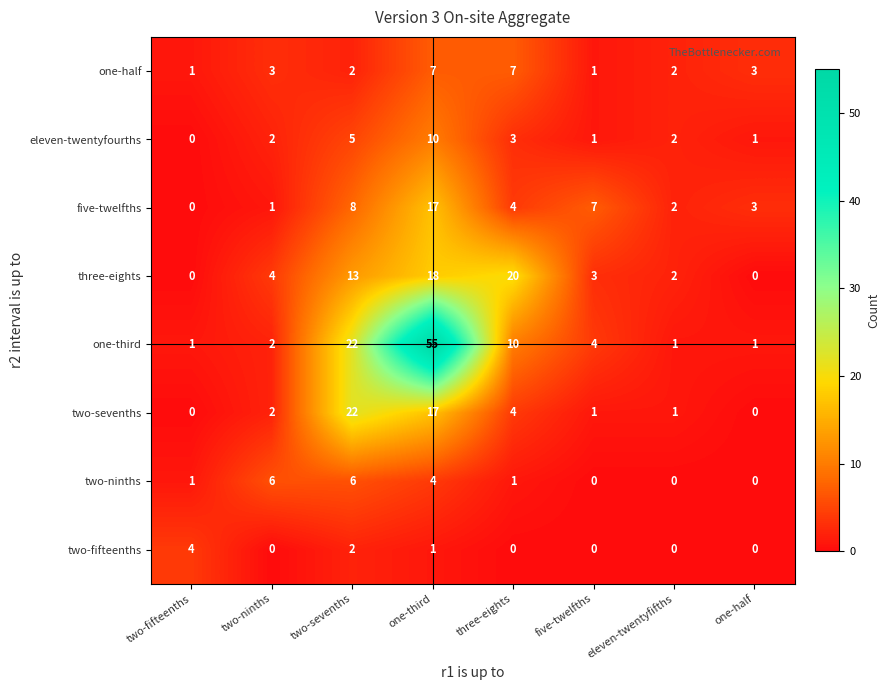

True or false: eleven-twentyfourths has a value of -3 at two-fifteenths.

False